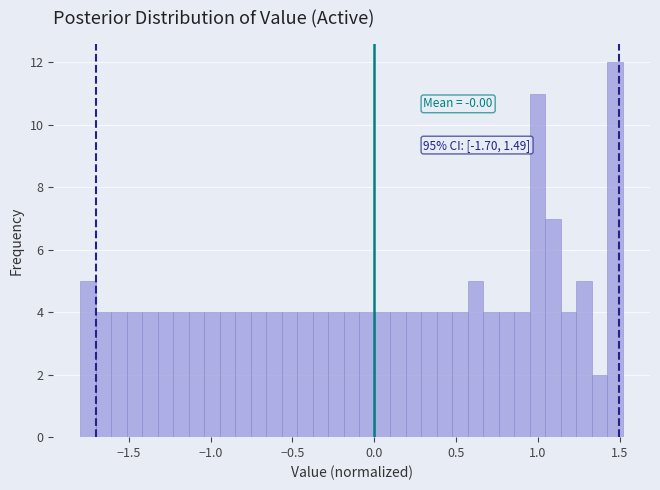

Around what value on the x-axis is the tallest bar? Give the approximate position of its centre, as read against the axis.

1.45